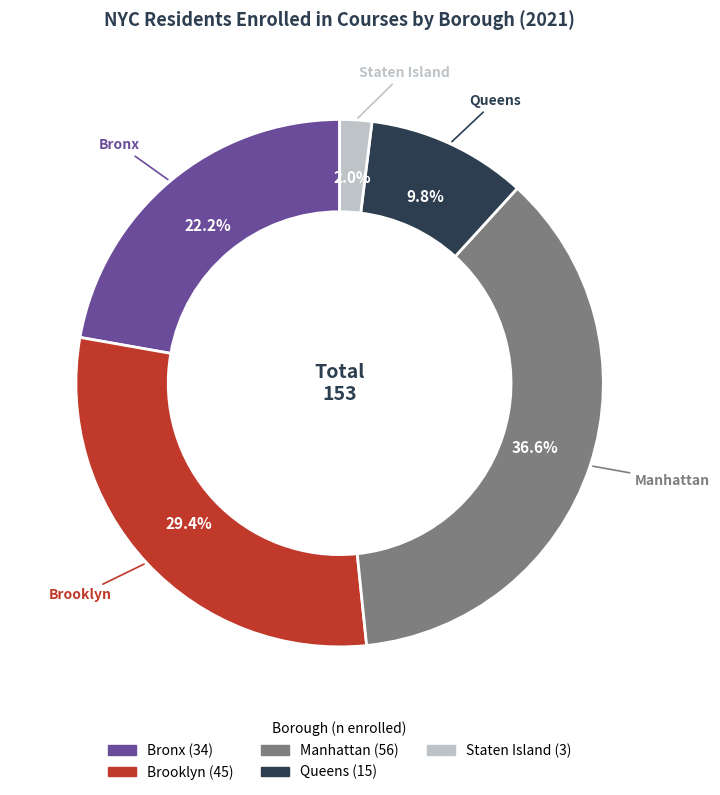

How many segments does this pie chart have?

5